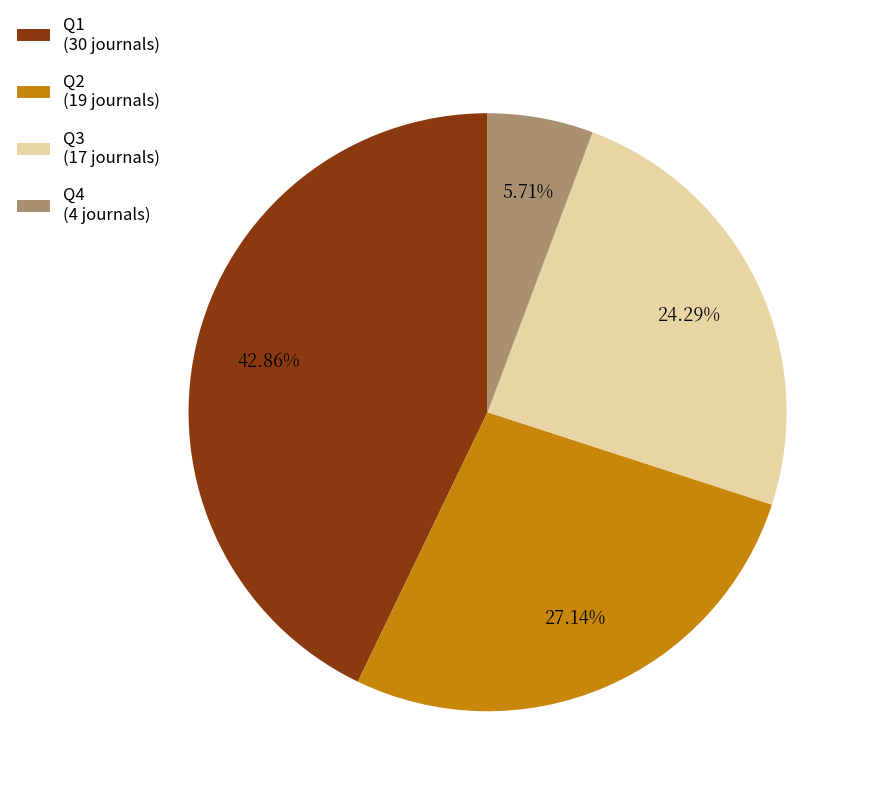

Which category has the smallest portion of the pie?

Q4